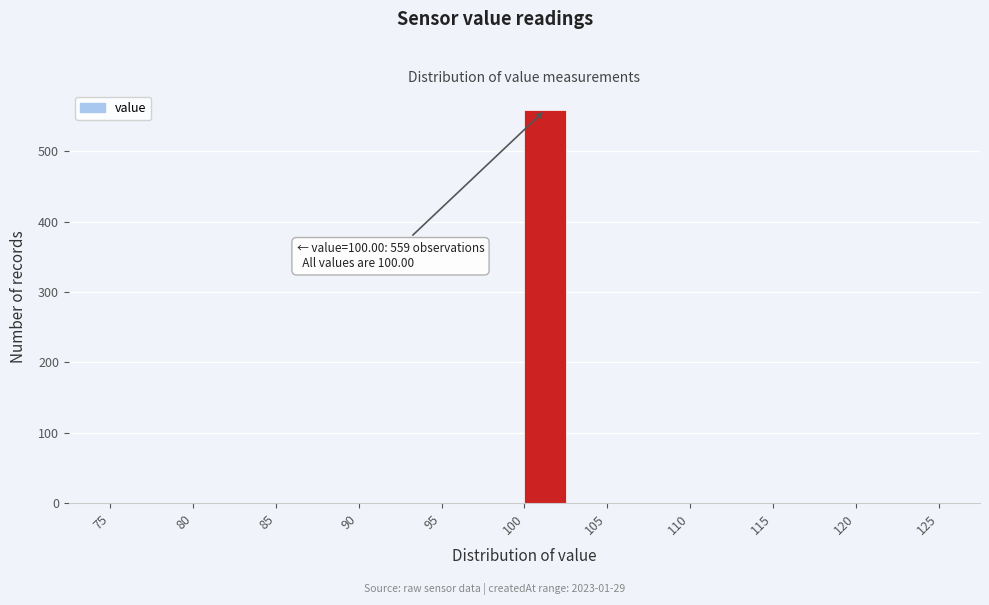

Which range on the x-axis has the tallest bar?

100.0 to 102.5